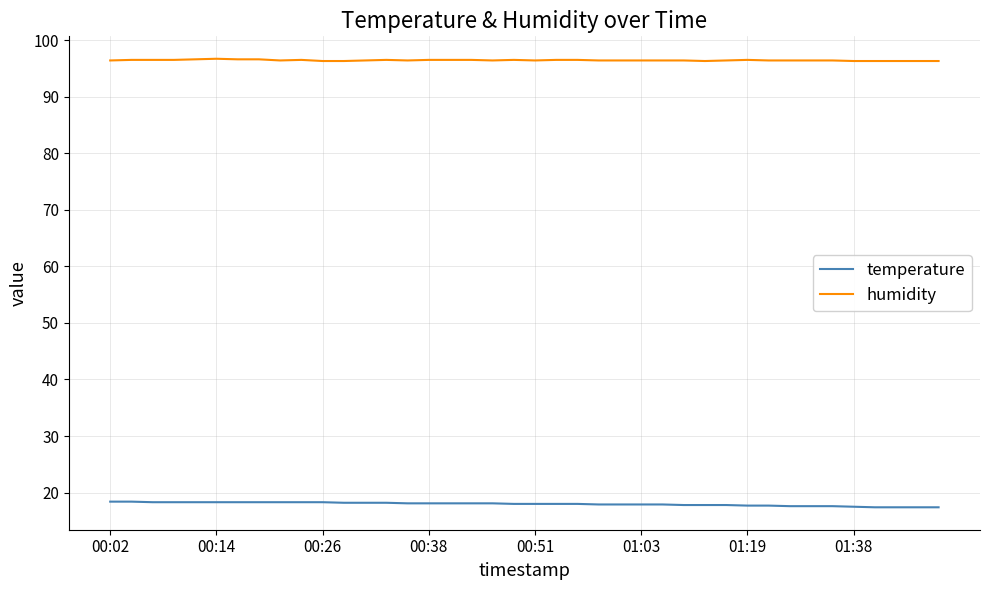

What is the lowest value of the humidity series?

96.3